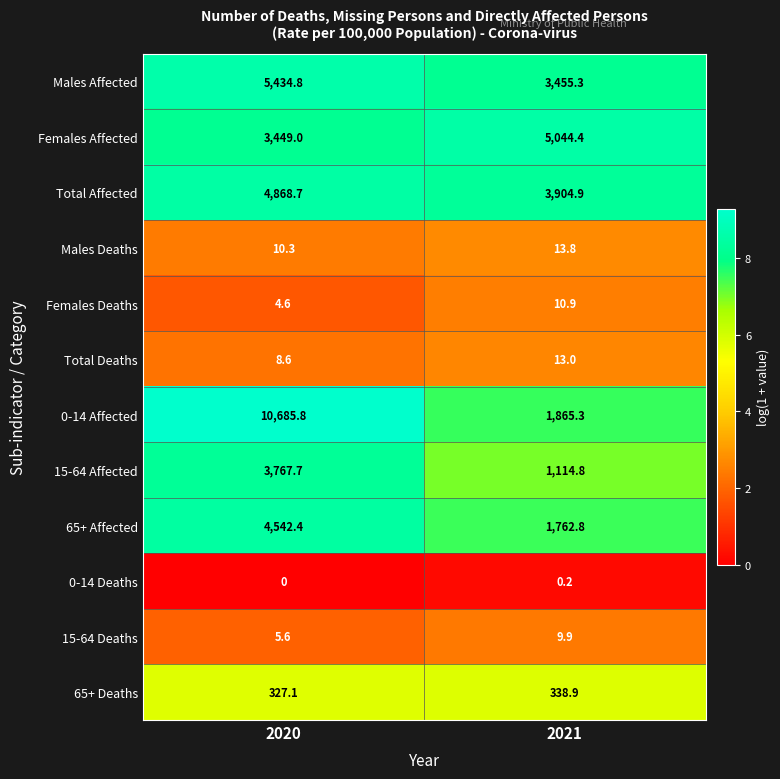

How many data points in Total Affected are above 4868?

1